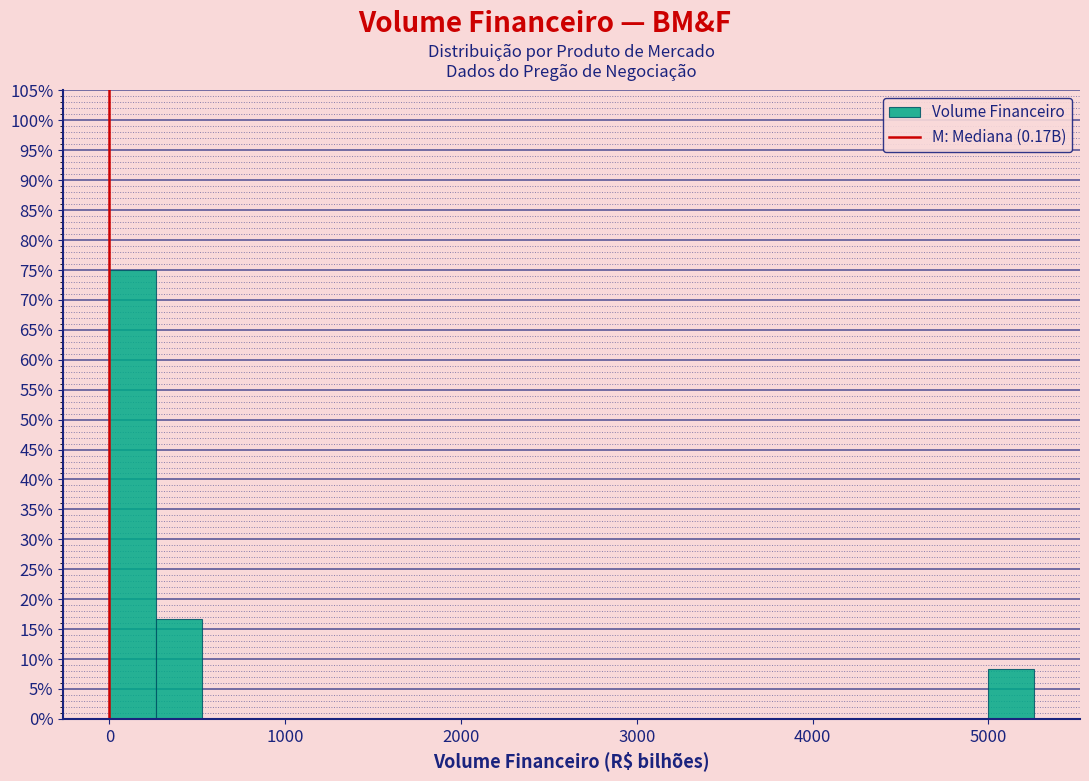

Around what value on the x-axis is the tallest bar? Give the approximate position of its centre, as read against the axis.

100